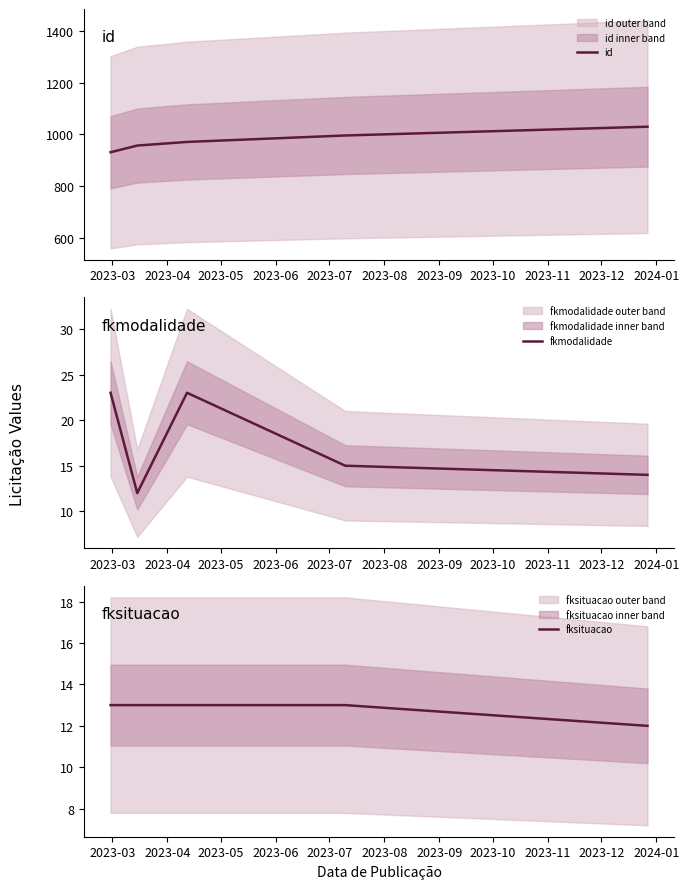

What is the lowest value of the id series?

931